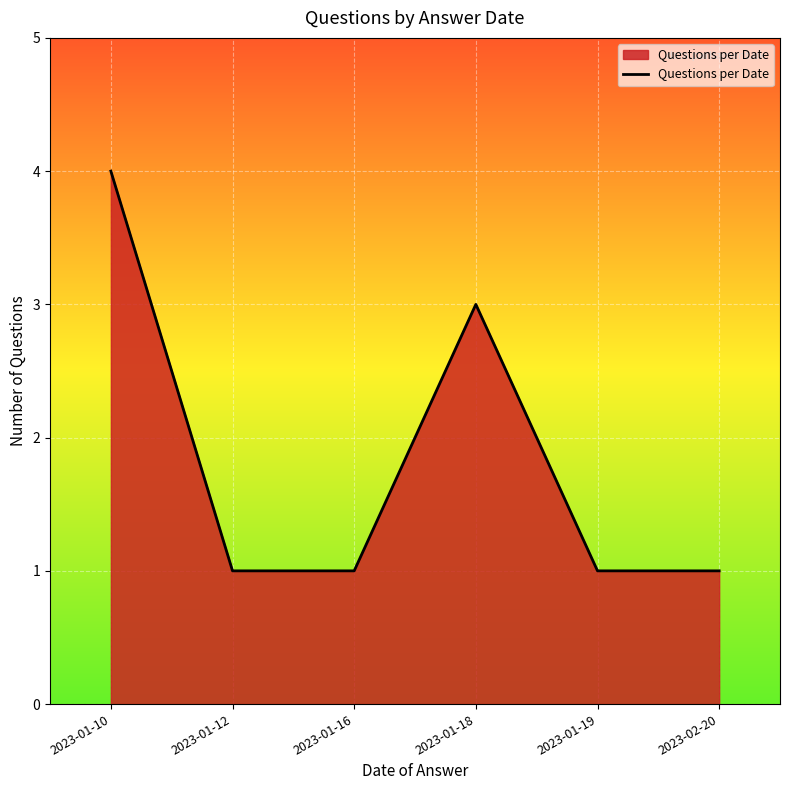

How many lines are shown in the chart?

1